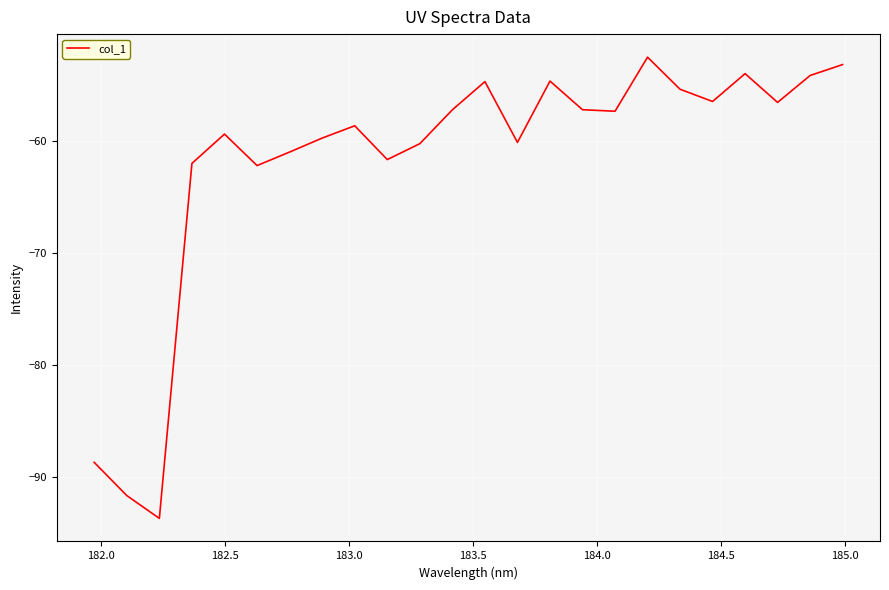

What is the minimum value shown in the chart?

-93.7